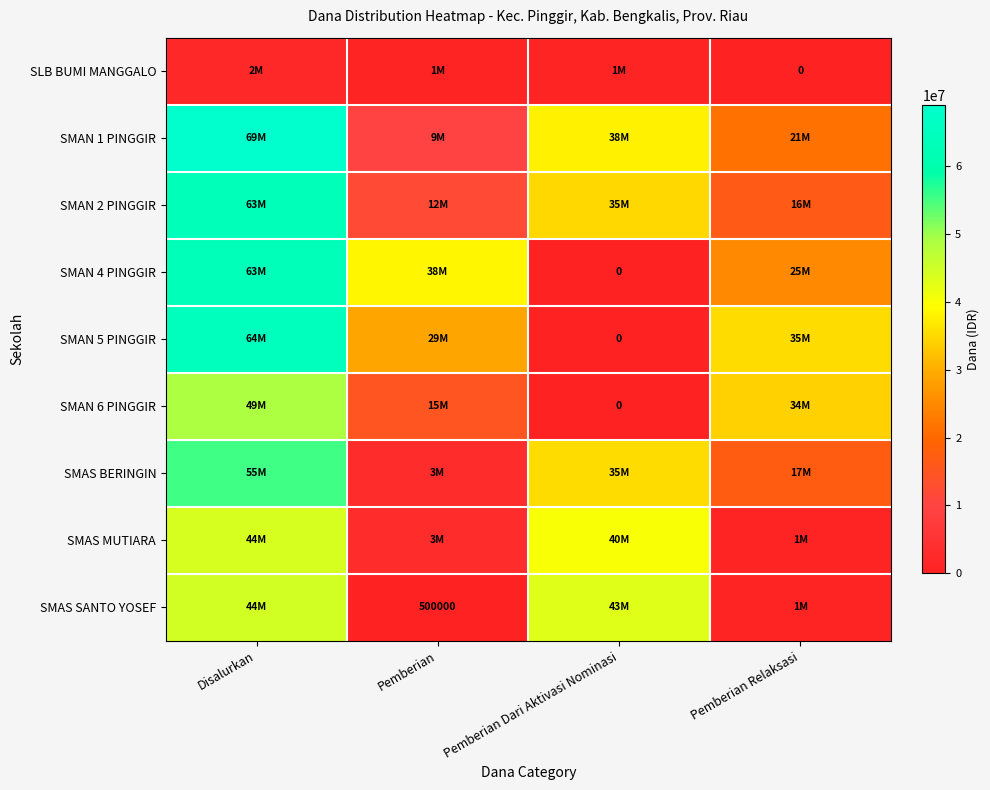

What is the lowest value of the SMAN 2 PINGGIR series?

12000000